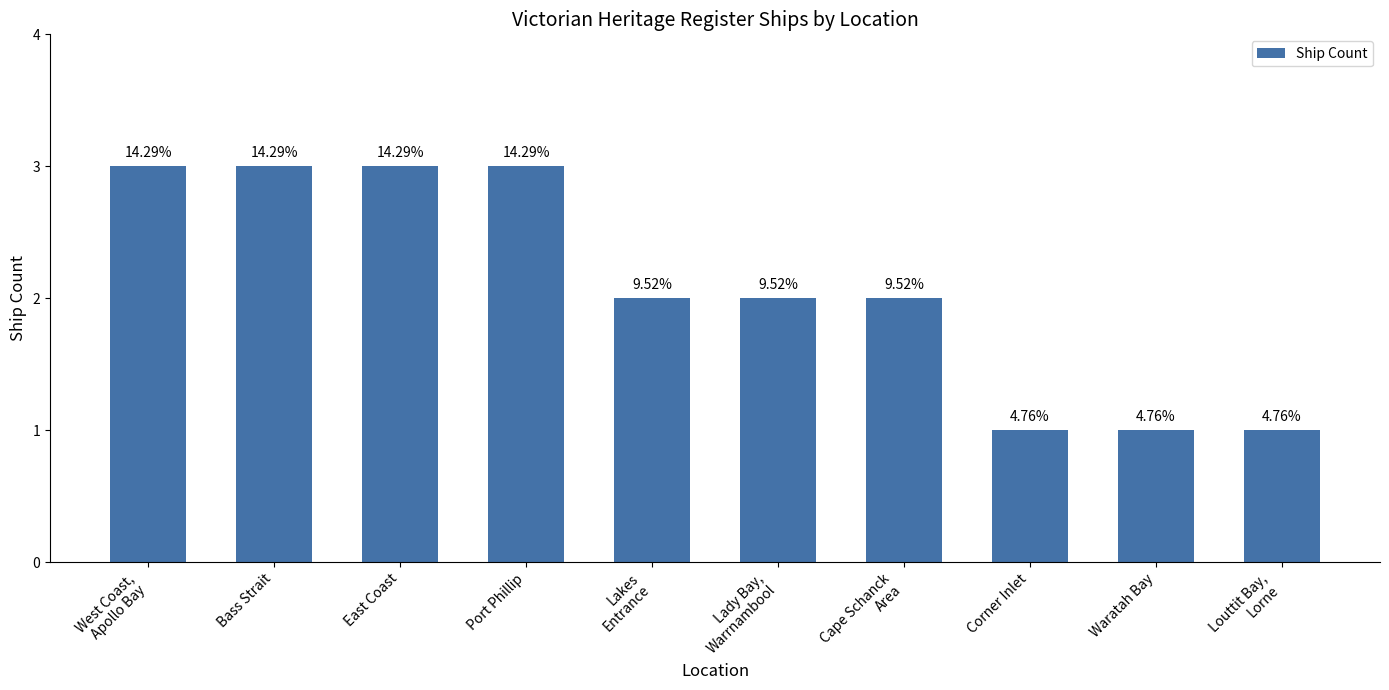

Reading left to right, transcribe all the data shown in this chart.

West Coast,
Apollo Bay=3	Bass Strait=3	East Coast=3	Port Phillip=3	Lakes
Entrance=2	Lady Bay,
Warrnambool=2	Cape Schanck
Area=2	Corner Inlet=1	Waratah Bay=1	Louttit Bay,
Lorne=1